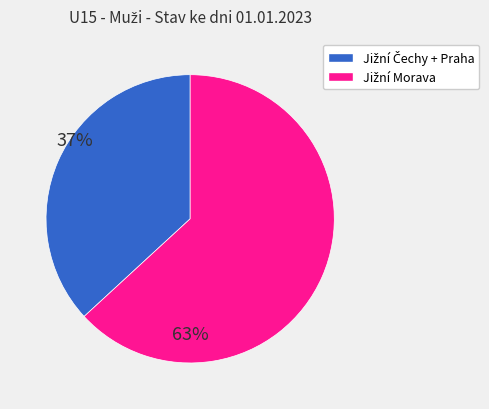

Does any single category account for the majority?

Yes